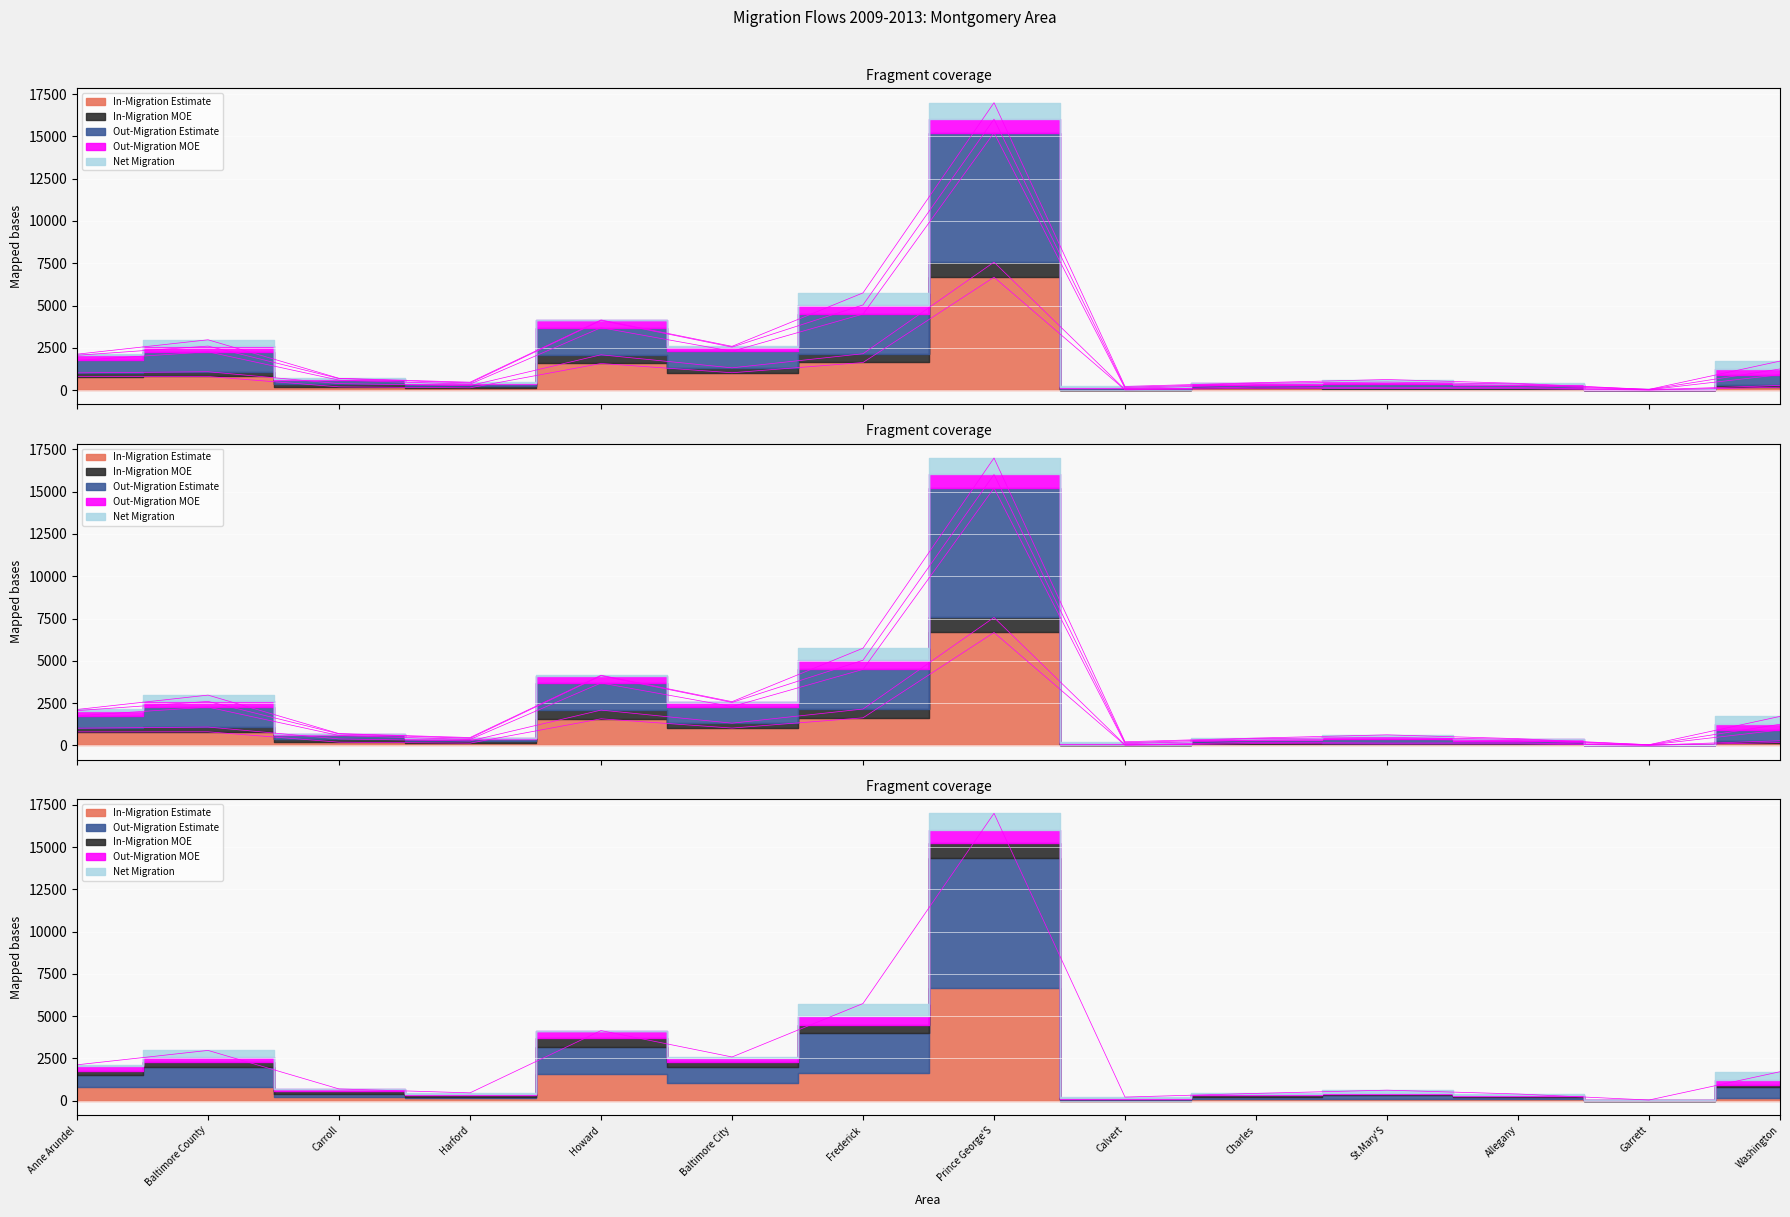

List the series in order of their peak value, highest first.

Out-Migration Estimate, In-Migration Estimate, In-Migration MOE, Out-Migration MOE, Net Migration